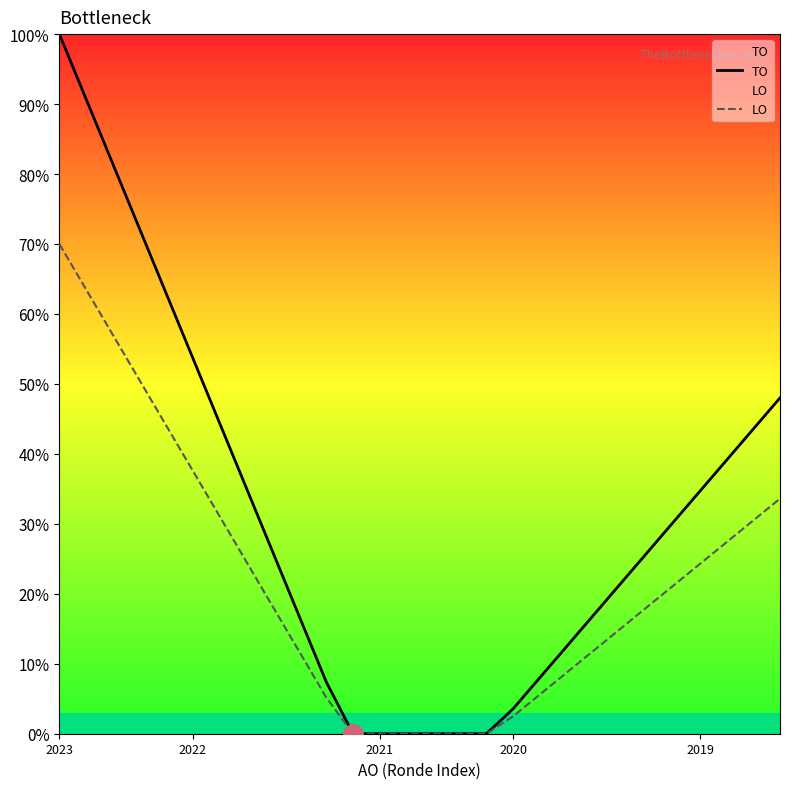

True or false: LO and TO cross at least once.

False